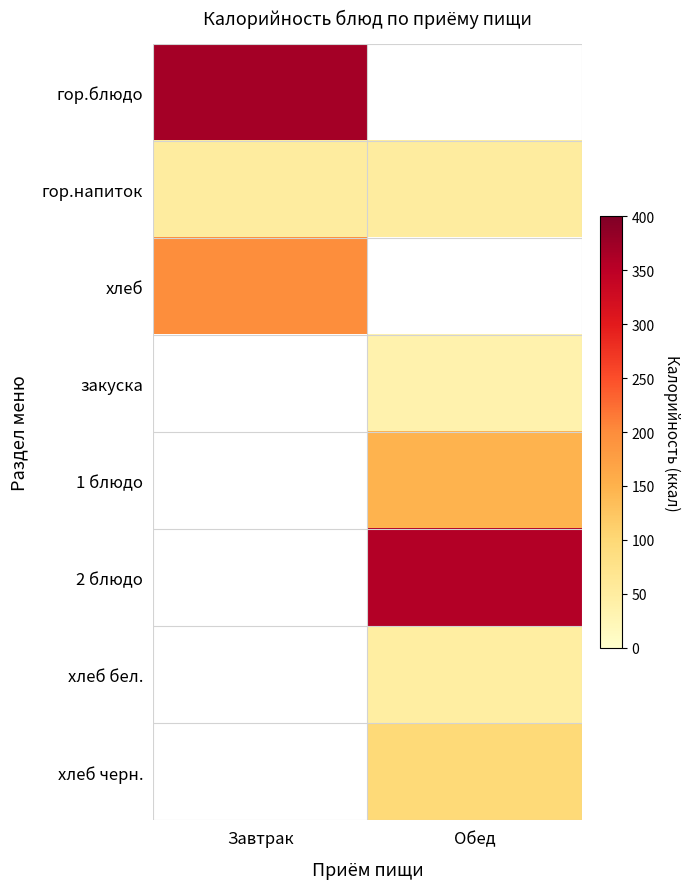

Is it true that гор.блюдо equals 158.5 at Завтрак?

False